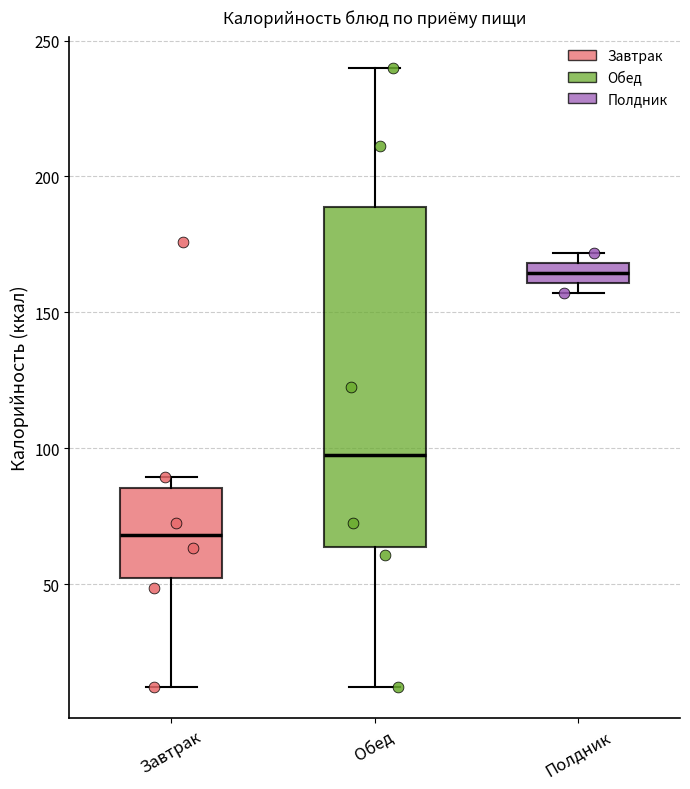

Where does the median line of the box for Полдник sit on the y-axis? The values are not printed on the chart, so give them approximately, as read against the axis.

165